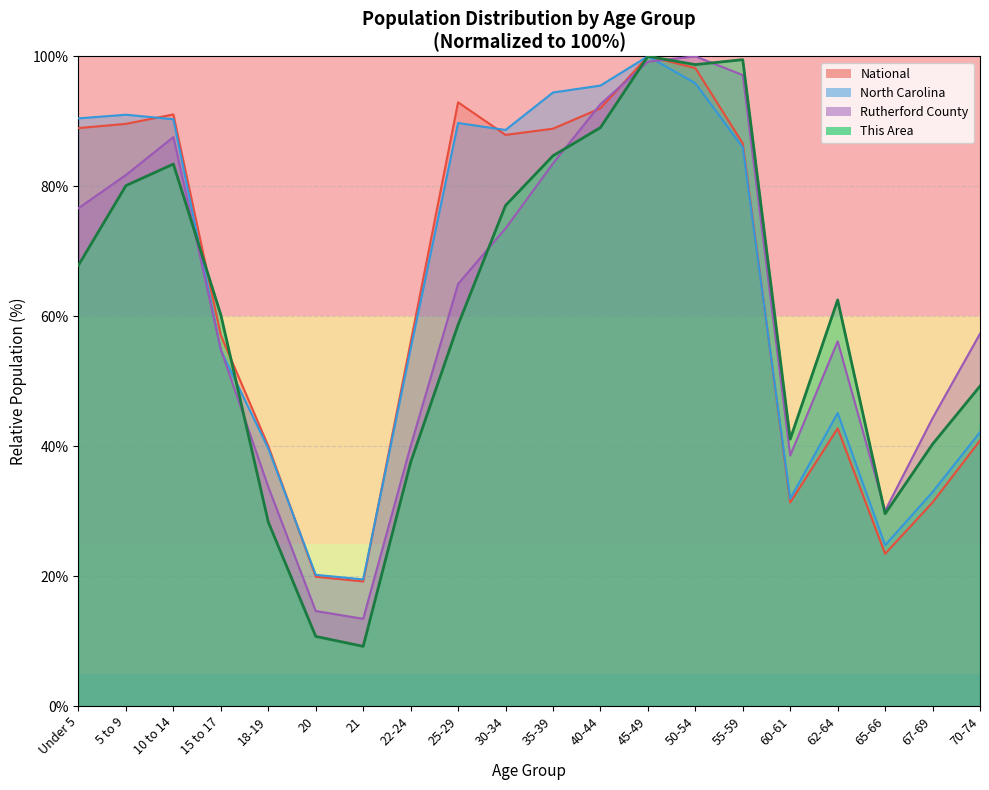

At which label does North Carolina first exceed 85?

Under 5